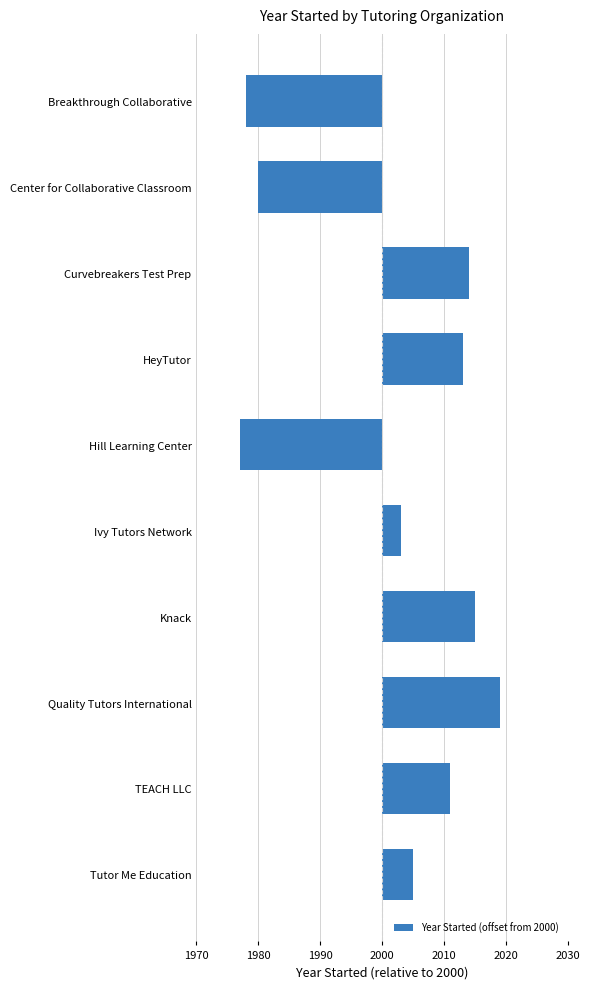

Are the bars horizontal?

Yes